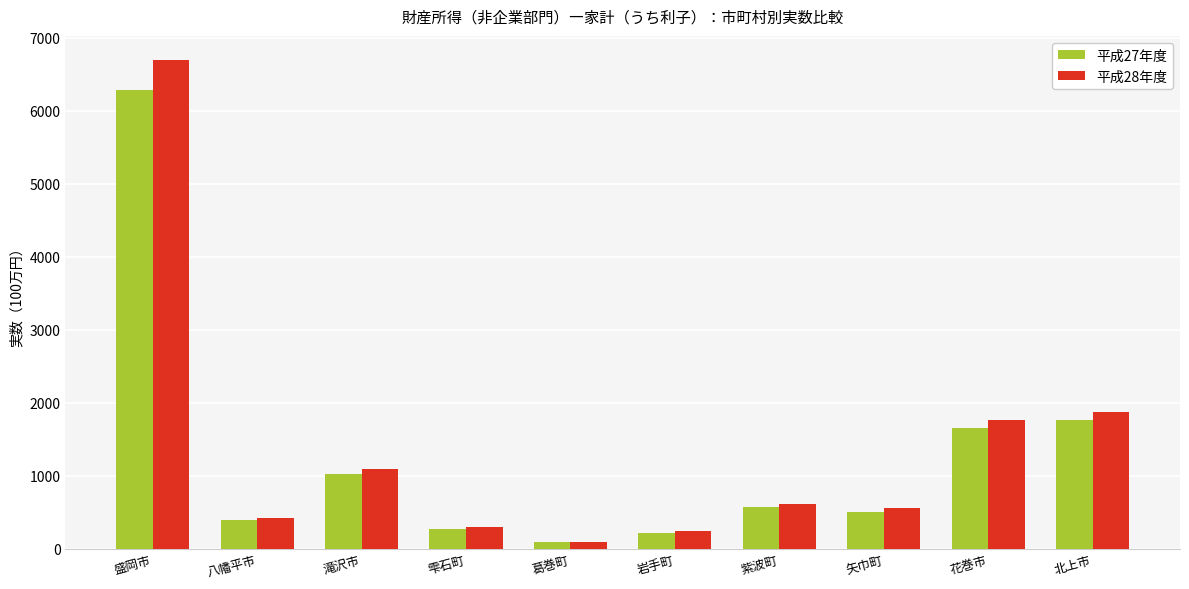

What is the difference between the maximum and second lowest values in the 平成28年度 series?

6453